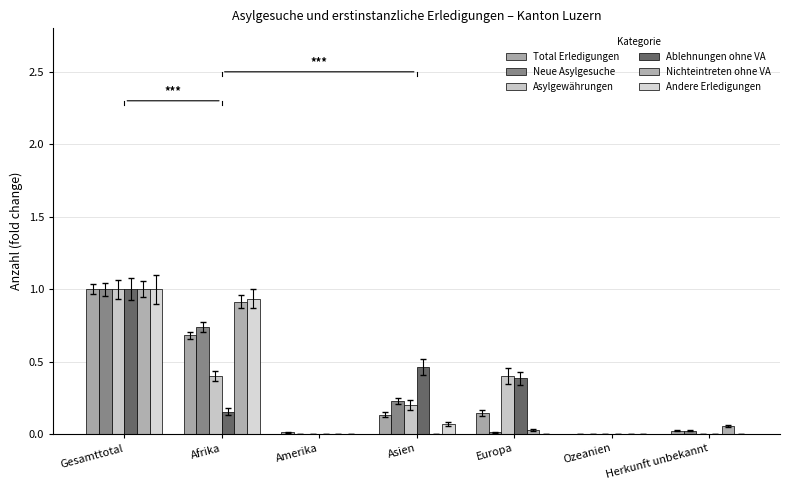

Is it true that Total Erledigungen equals -0.4 at Ozeanien?

False